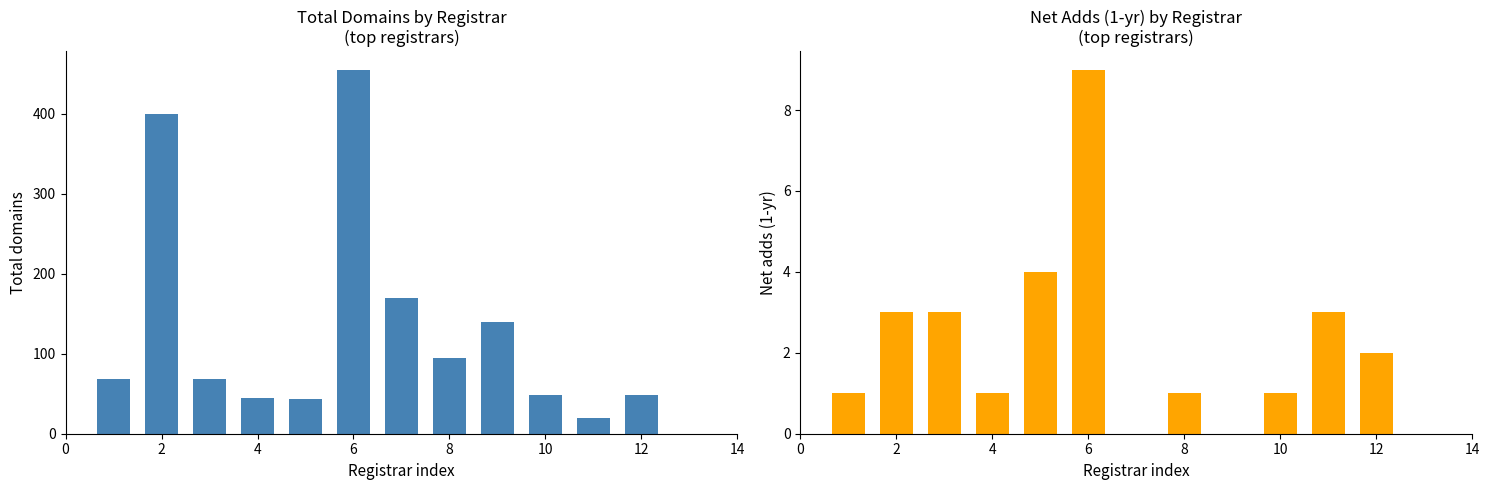

What are all the series names shown in the legend?

total-domains, net-adds-1-yr